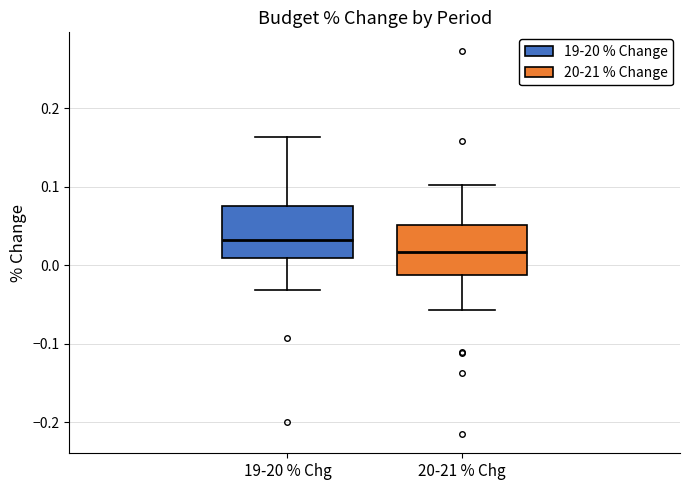

Reading left to right, read every box against the y-axis: the position of its median line, the range the box covers, and the ends of its whiskers. The values are not printed on the chart, so give them approximately, as read against the axis.

19-20 % Chg: median 0.03, box 0.01 to 0.08, whiskers -0.03 to 0.16
20-21 % Chg: median 0.02, box -0.01 to 0.05, whiskers -0.06 to 0.10